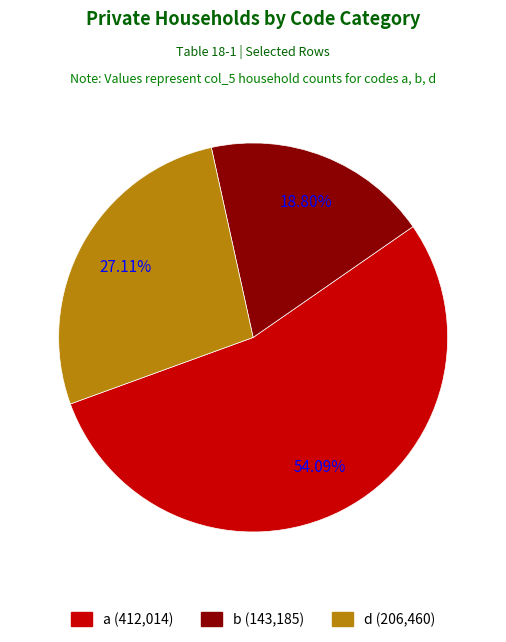

Is there a majority slice in this chart?

Yes